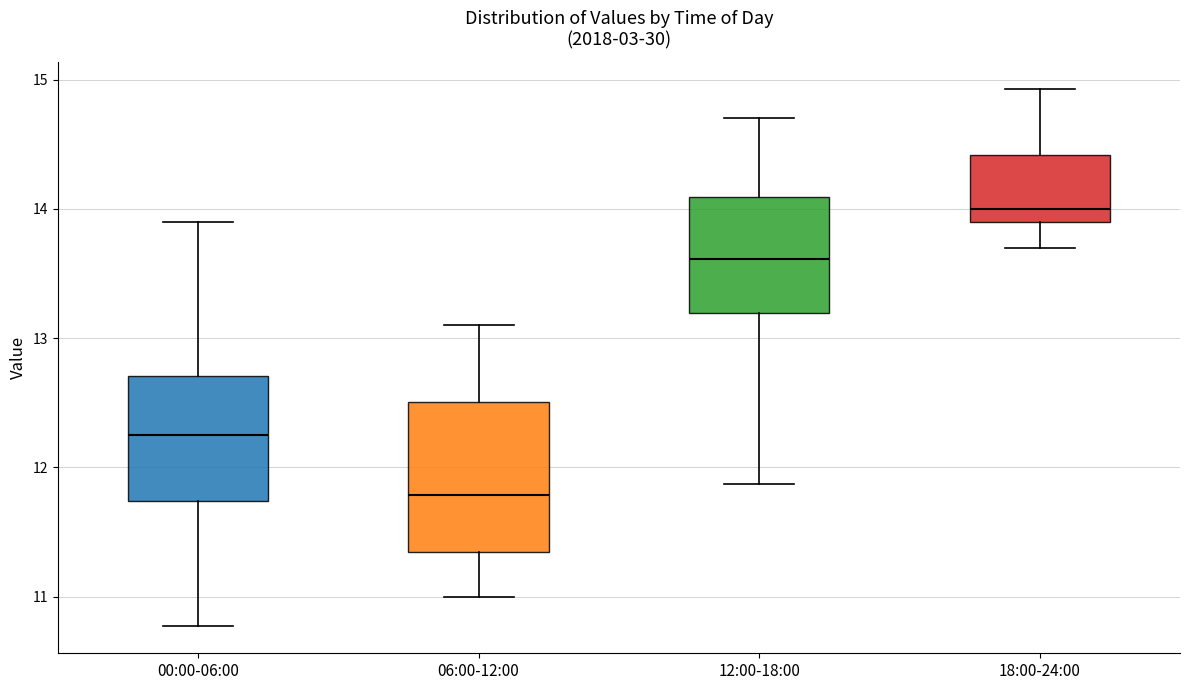

Which box has the lowest median line?

06:00-12:00